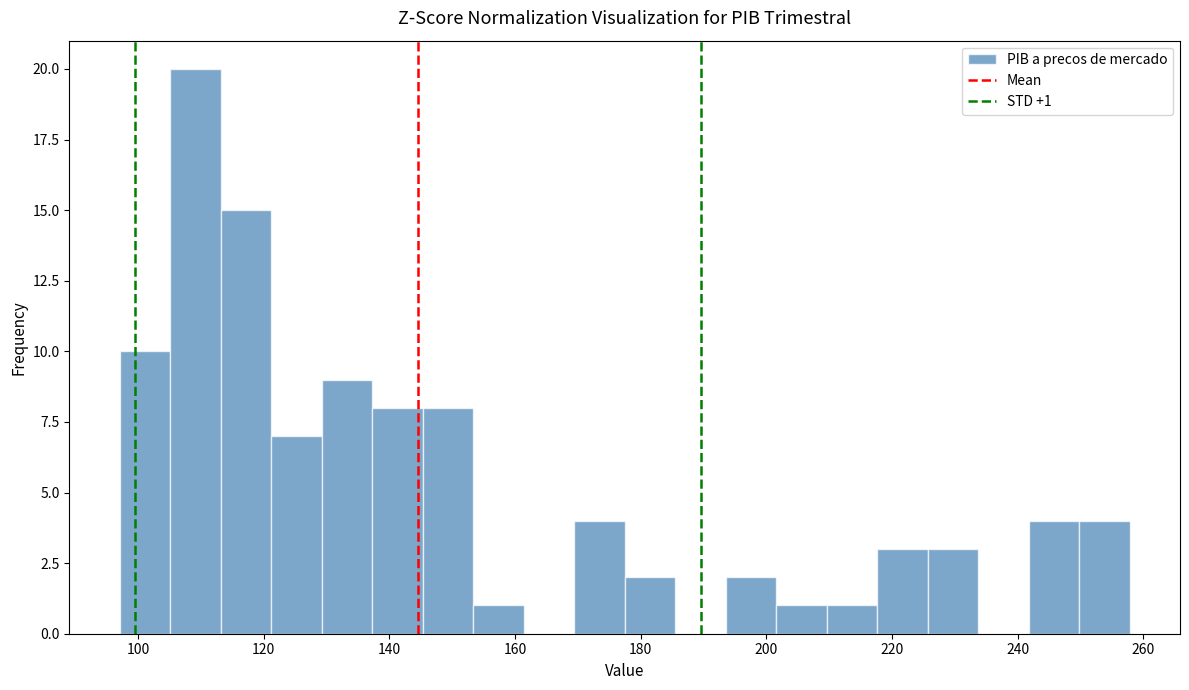

Over which range of the x-axis is the bar tallest?

106 to 114